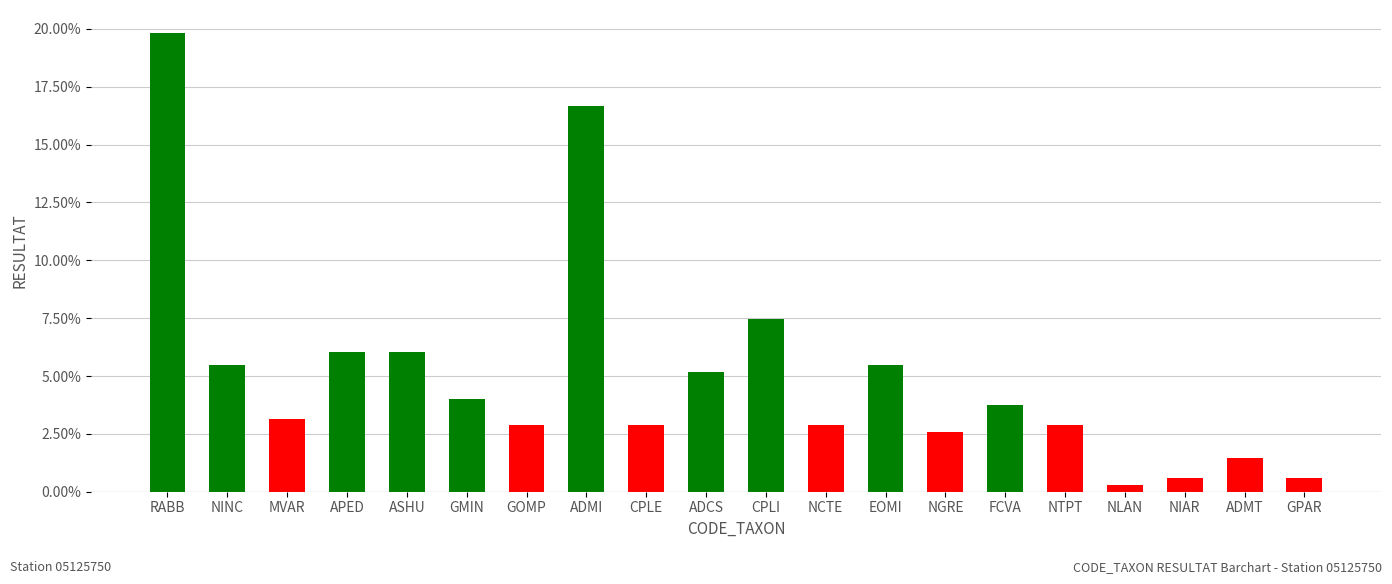

At which label is the value closest to 10?

CPLI